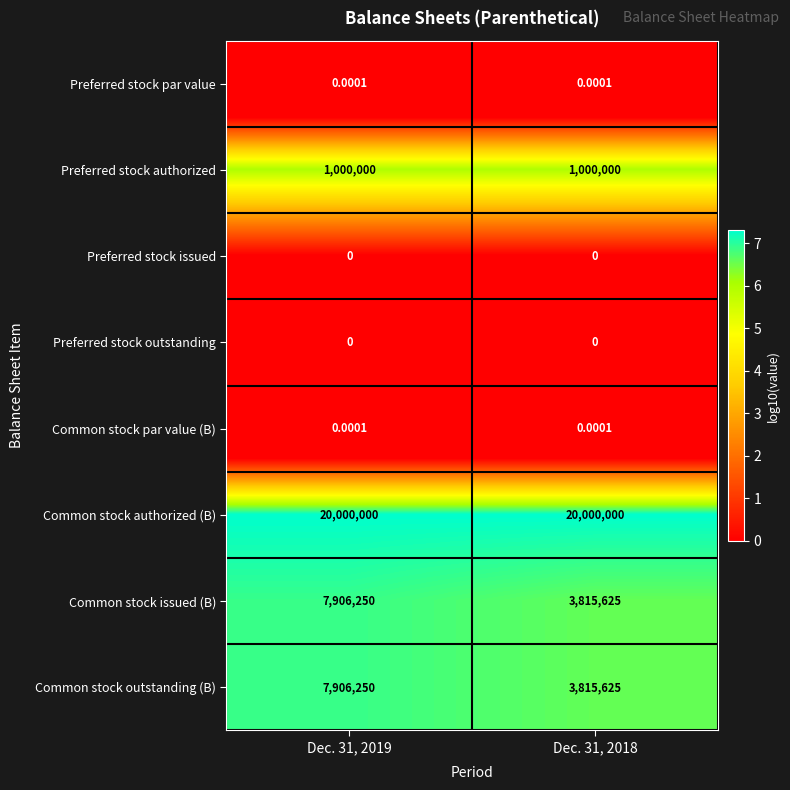

Which series has the largest total across all categories?

Common stock authorized (B)